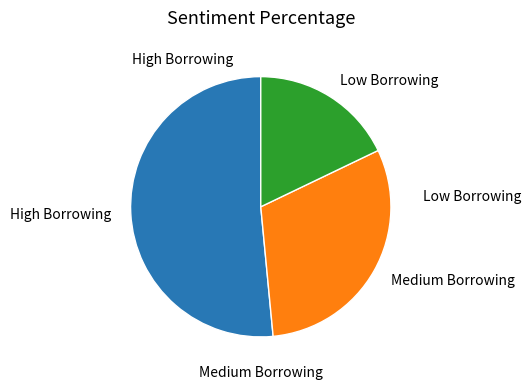

Is there a majority slice in this chart?

Yes